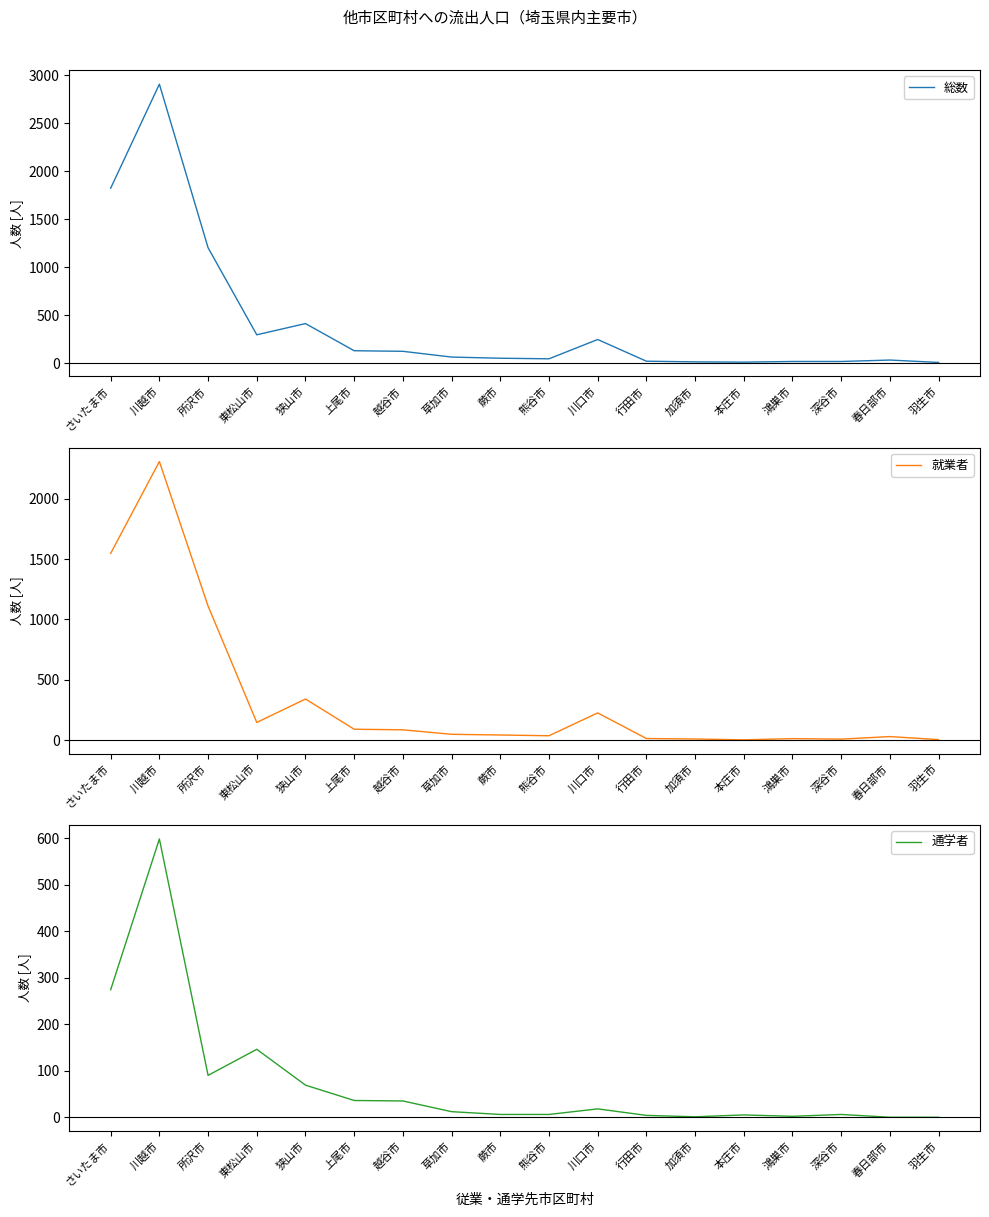

How many times do 就業者 and 通学者 cross each other?

2